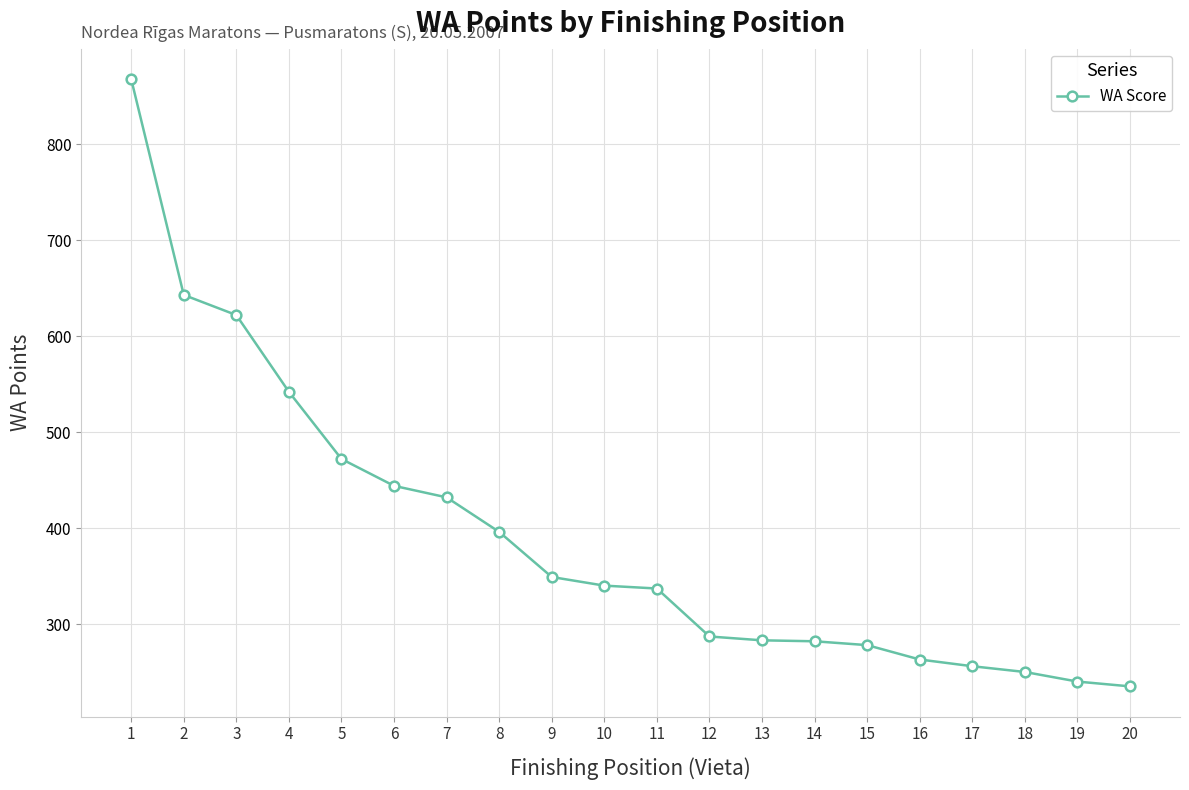

What is the value of the 12th point from the left?

287